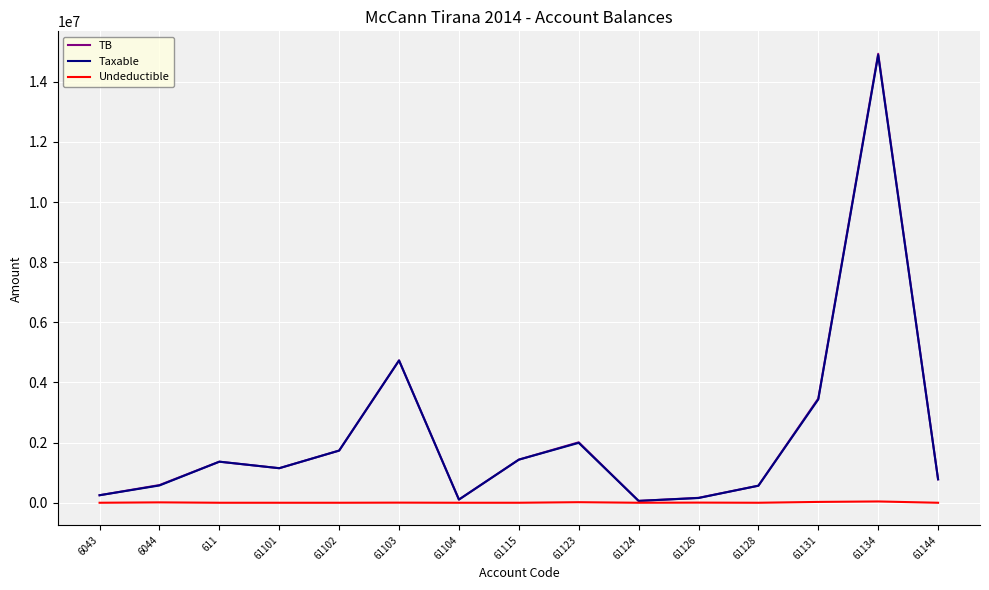

The value of TB at 611 is 1366068.5. True or false?

True